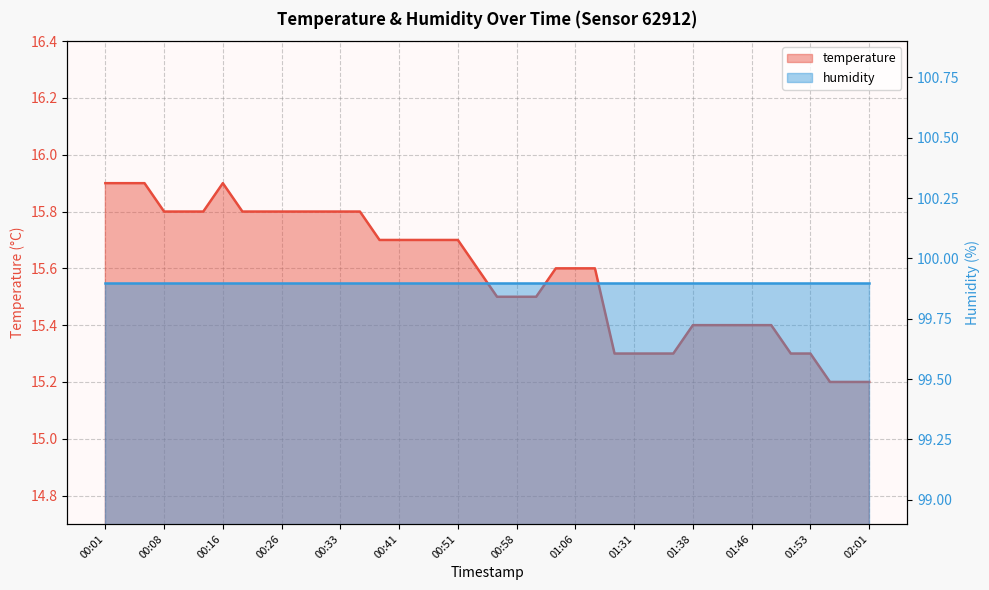

What is the smallest value displayed?

15.2